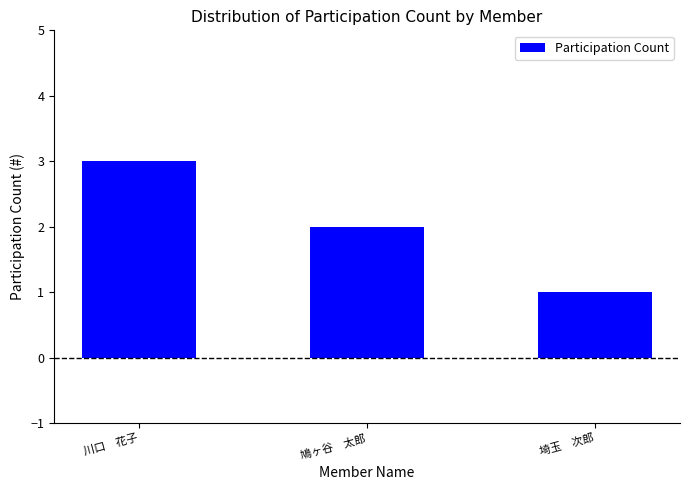

List the labels in order of value, smallest first.

埼玉　次郎, 鳩ヶ谷　太郎, 川口　花子